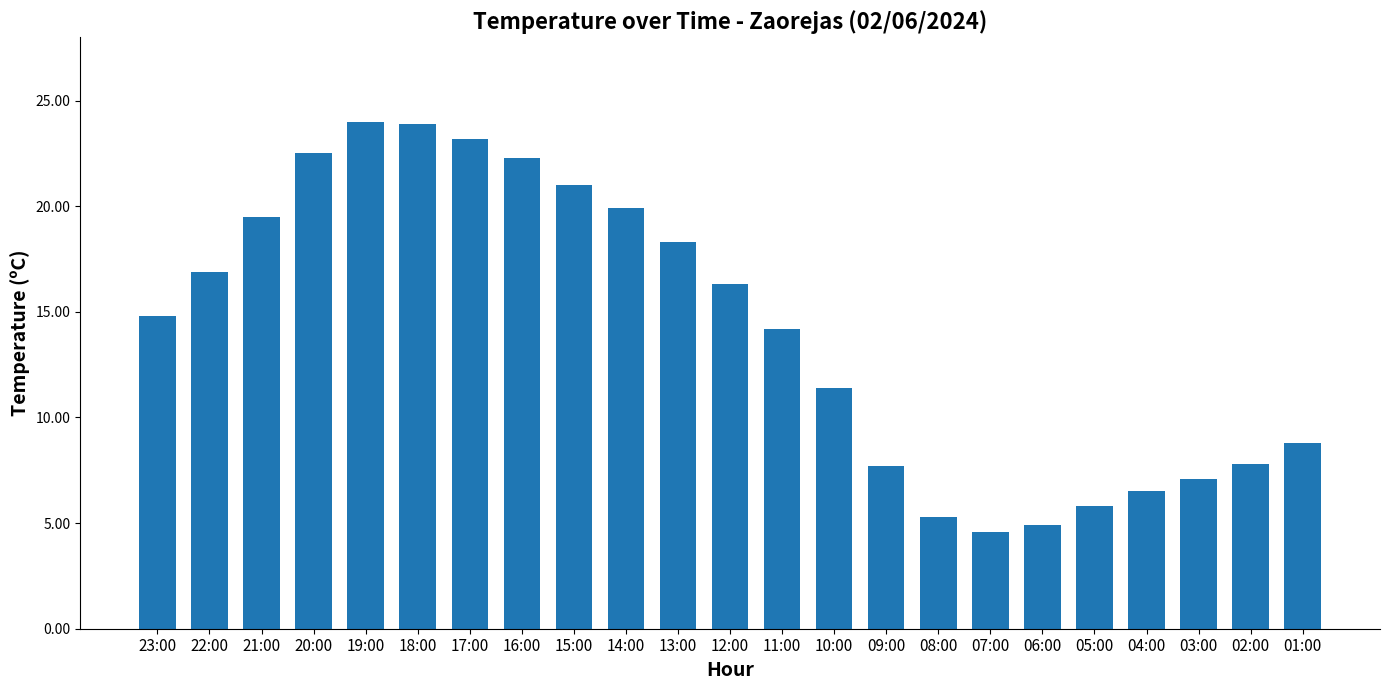

What is the difference between the maximum and minimum values?

19.4